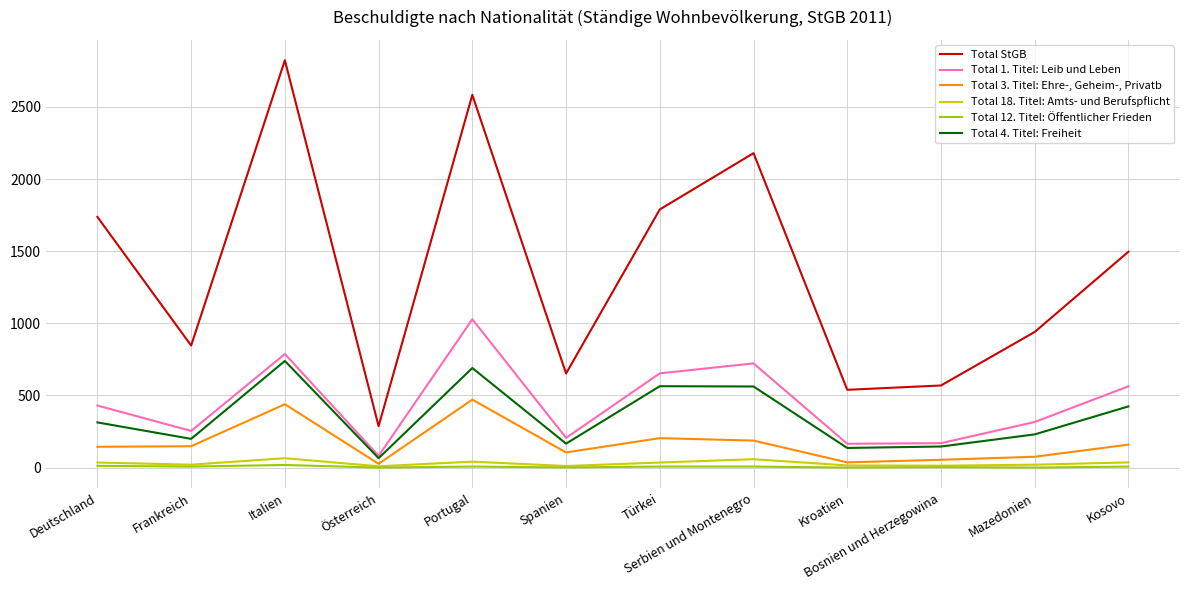

What is the greatest value displayed?

2823